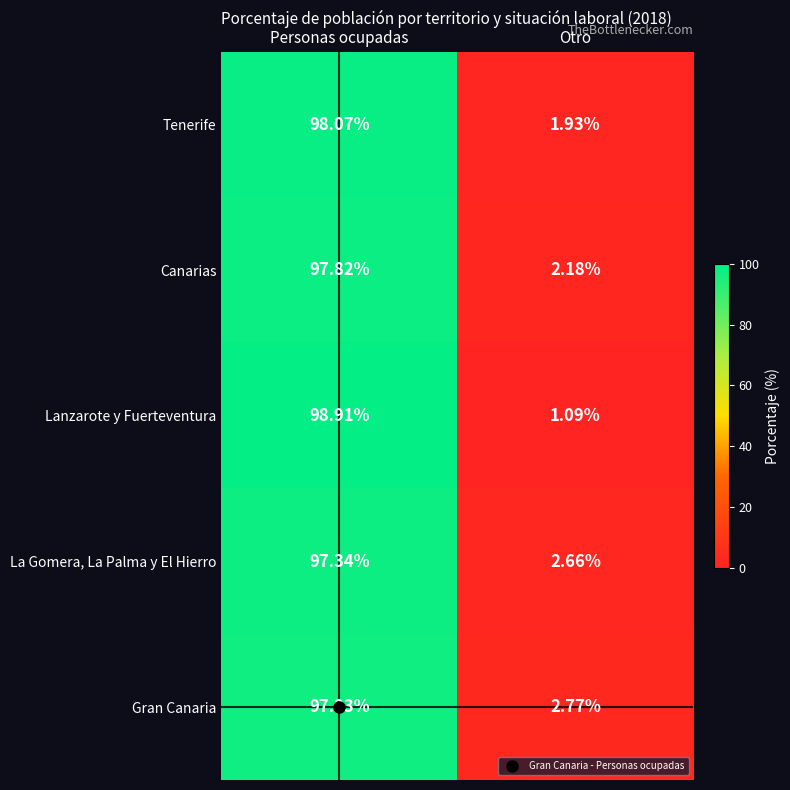

At which label does La Gomera, La Palma y El Hierro reach its minimum?

Otro